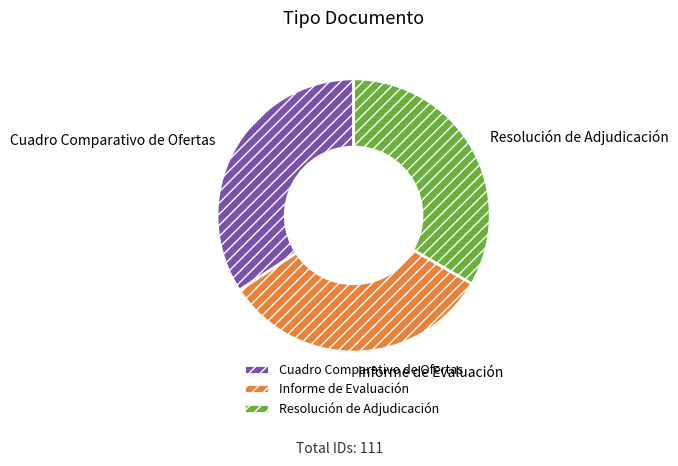

Combined, do Cuadro Comparativo de Ofertas and Informe de Evaluación account for over 50%?

Yes